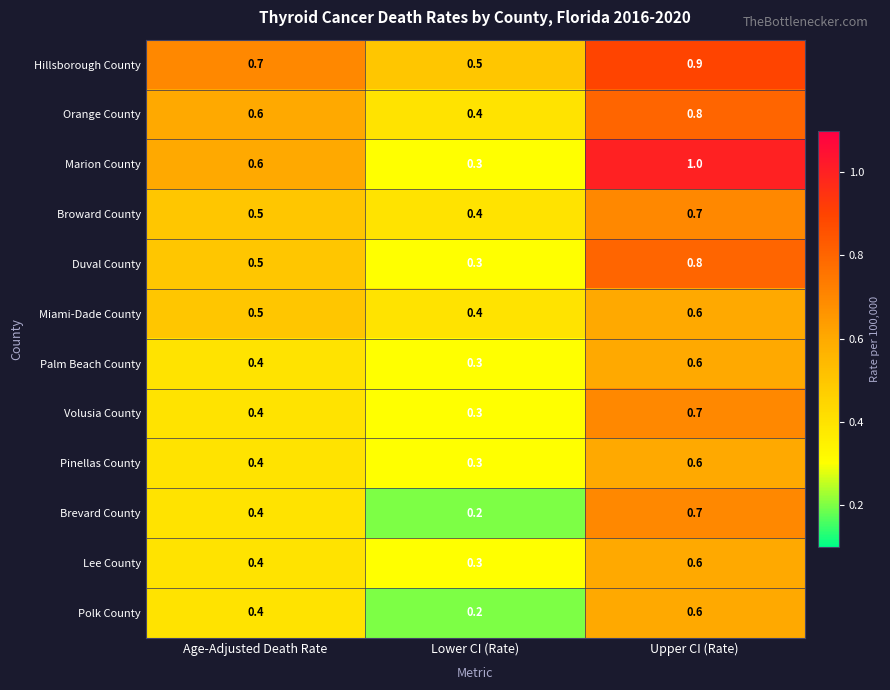

List the labels in order of Broward County value, smallest first.

Lower CI (Rate), Age-Adjusted Death Rate, Upper CI (Rate)